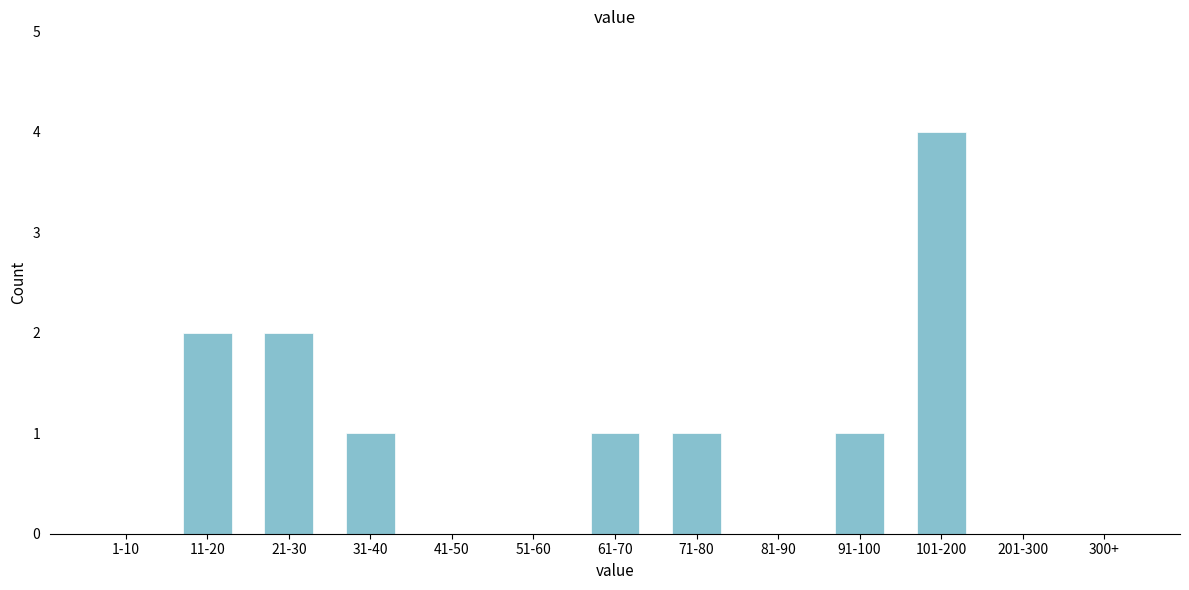

Reading left to right, transcribe all the data shown in this chart.

1-10=0	11-20=2	21-30=2	31-40=1	41-50=0	51-60=0	61-70=1	71-80=1	81-90=0	91-100=1	101-200=4	201-300=0	300+=0